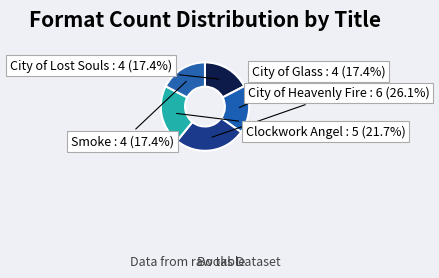

To the nearest percent, what percentage of the pie is Smoke?

17%